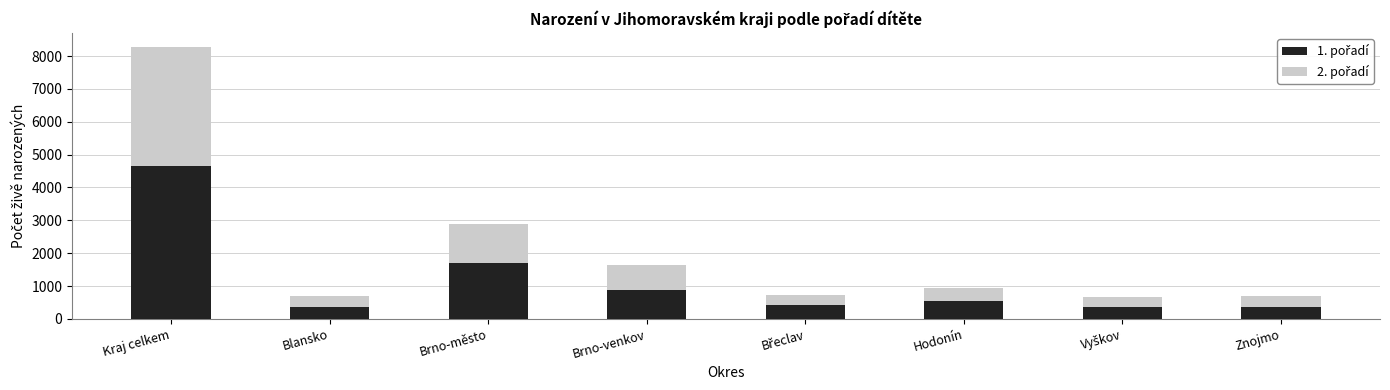

At which category is the sum across all series the highest?

Kraj celkem